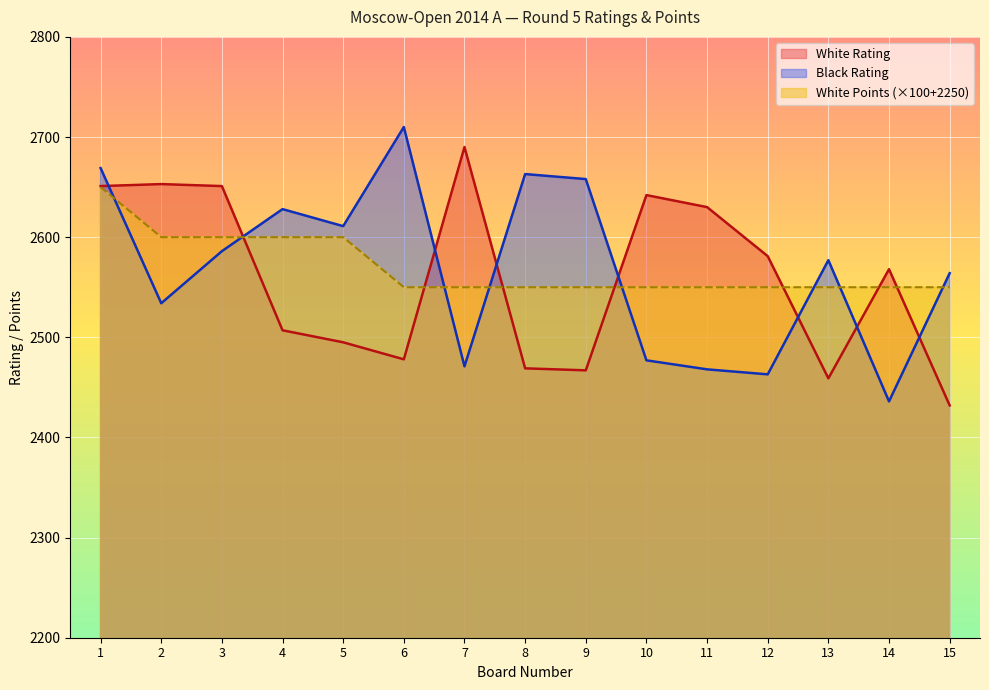

Does the chart display data point markers on the line(s)?

No